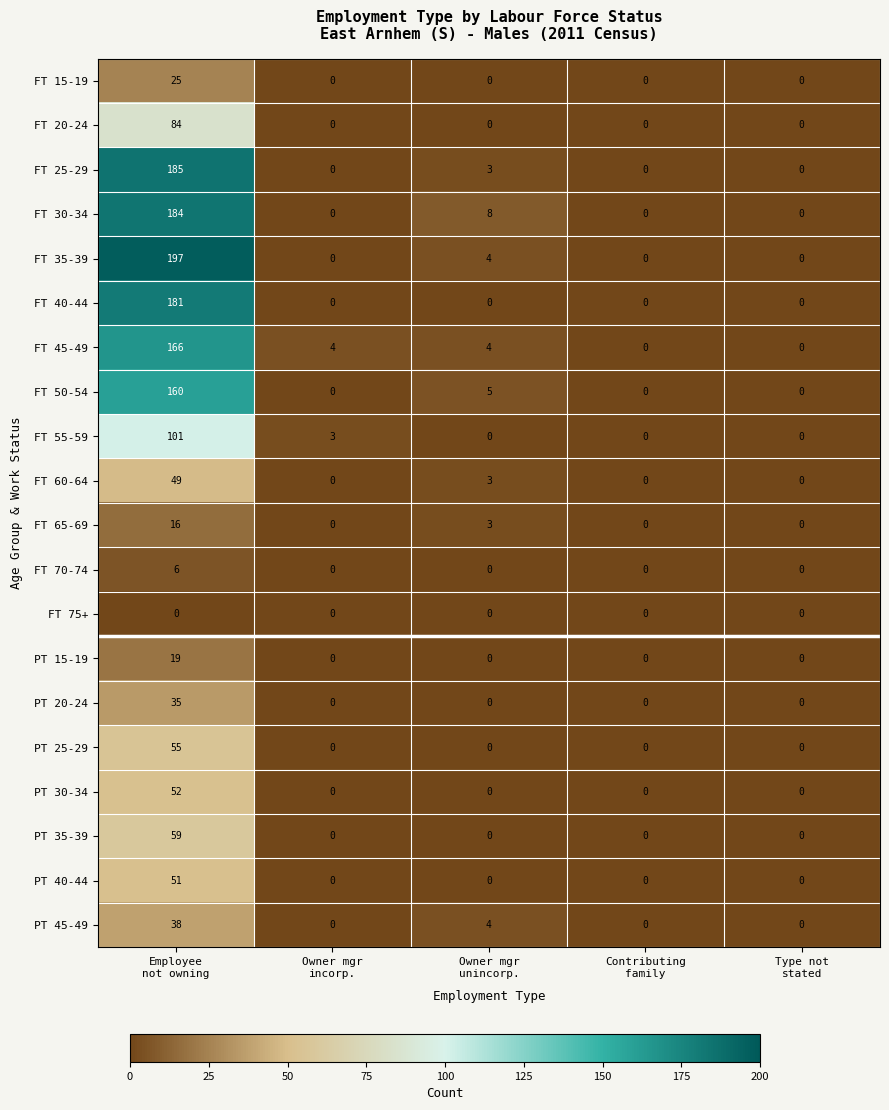

List the series in order of their peak value, highest first.

FT 35-39, FT 25-29, FT 30-34, FT 40-44, FT 45-49, FT 50-54, FT 55-59, FT 20-24, PT 35-39, PT 25-29, PT 30-34, PT 40-44, FT 60-64, PT 45-49, PT 20-24, FT 15-19, PT 15-19, FT 65-69, FT 70-74, FT 75+